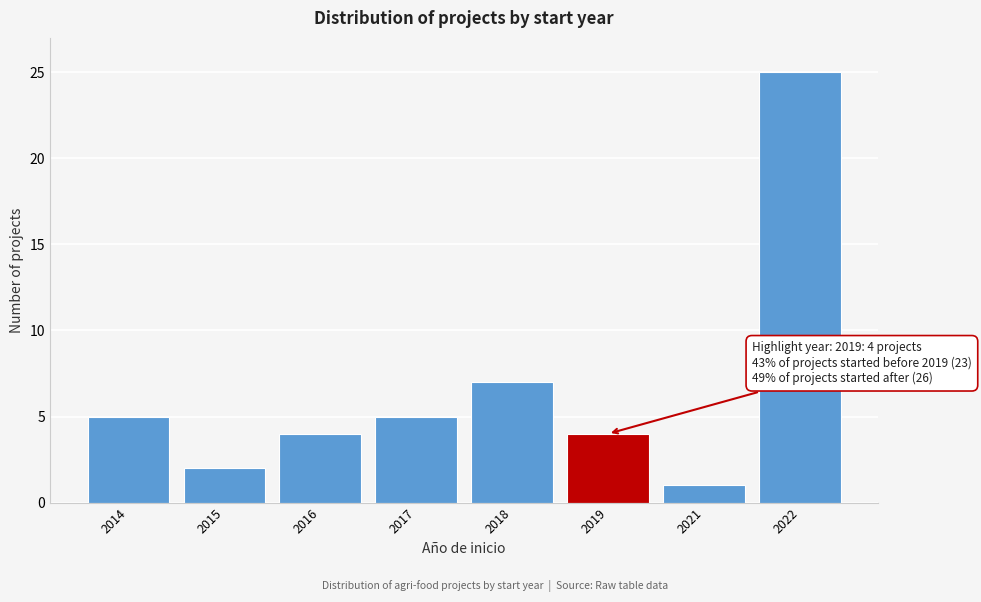

Reading right to left, what are all the values shown in this chart?

25	1	4	7	5	4	2	5